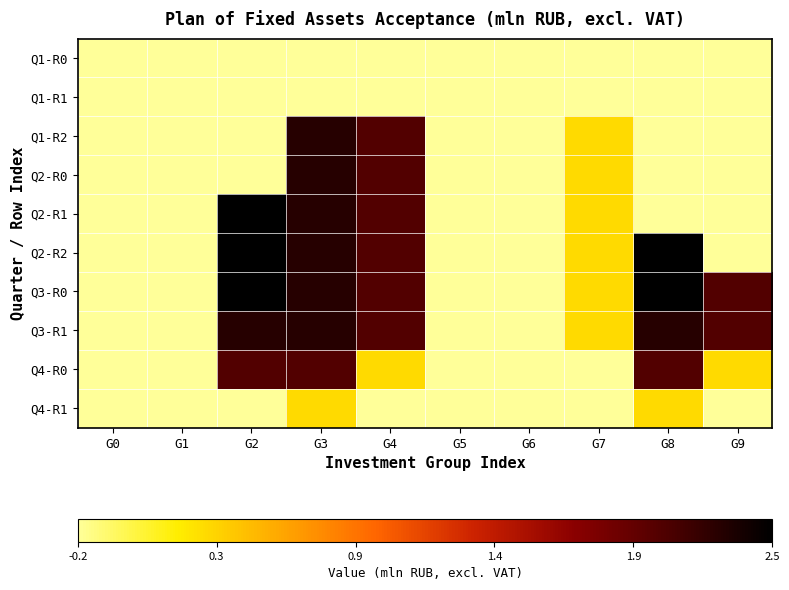

Between G1 and G0, which is larger?

G1